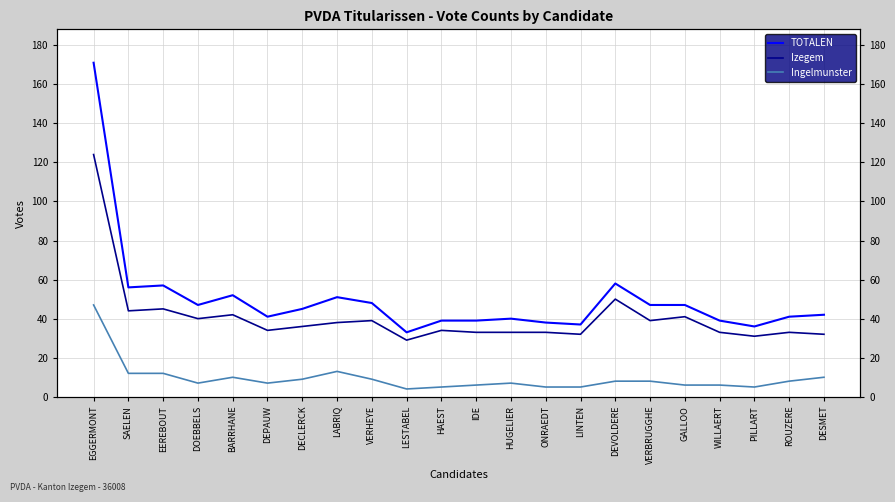

Is it true that Ingelmunster equals 9 at DECLERCK?

True